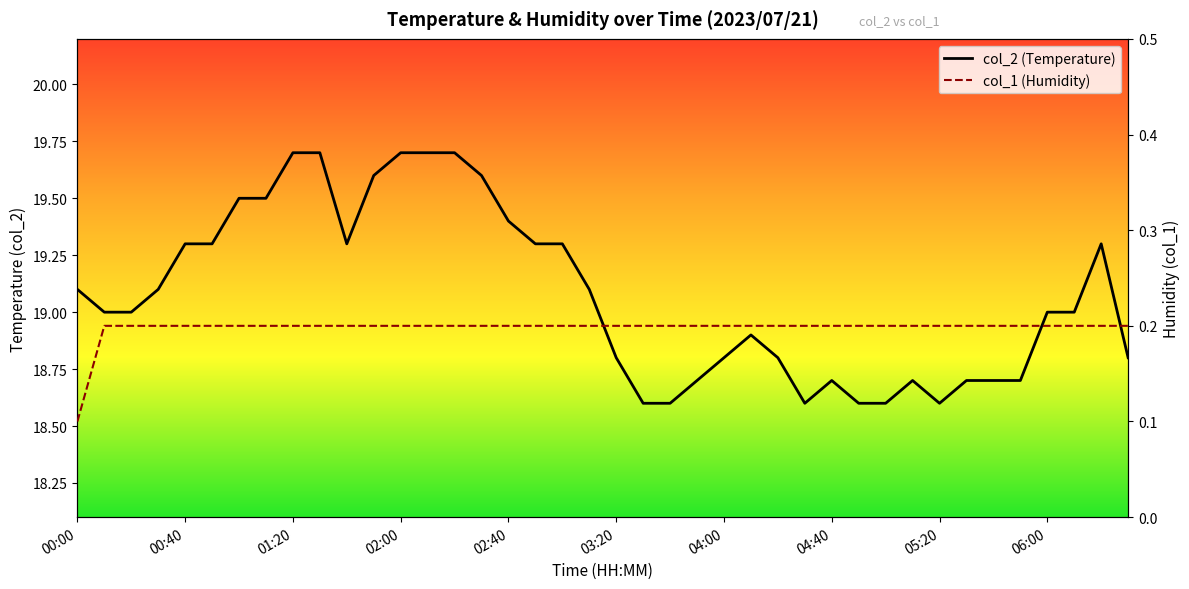

What is the average value of the col_2 (Temperature) series?

19.1